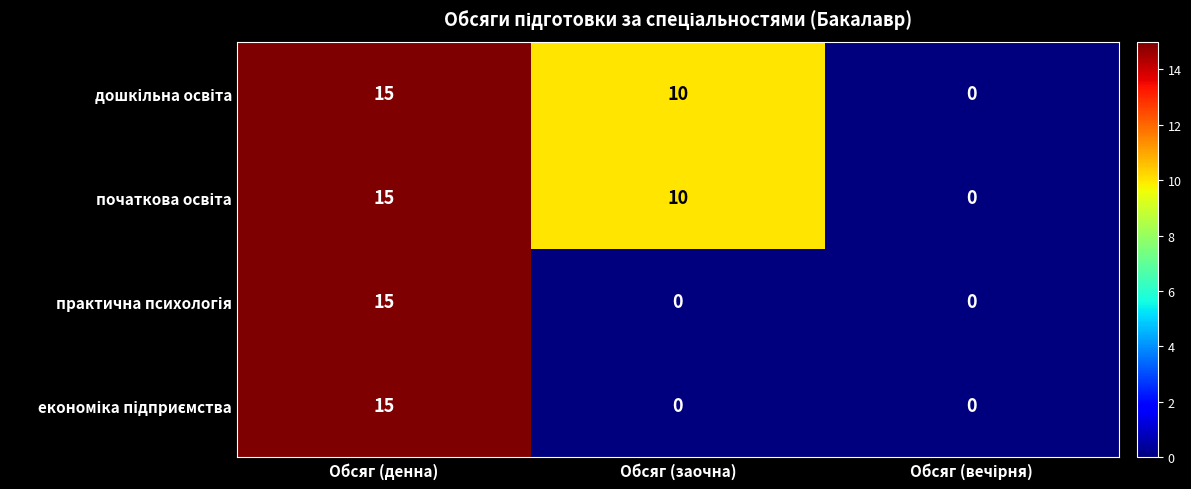

What is the spread (max minus min) of values at Обсяг (заочна)?

10